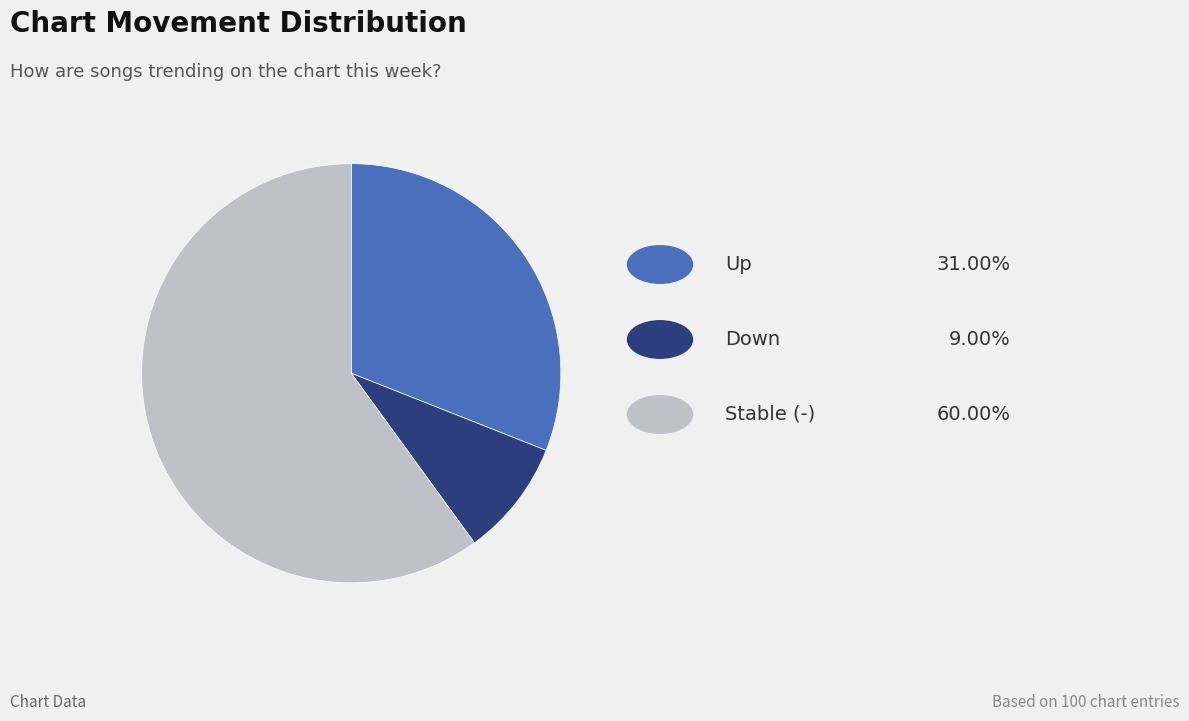

Is there any slice that represents more than half of the pie?

Yes